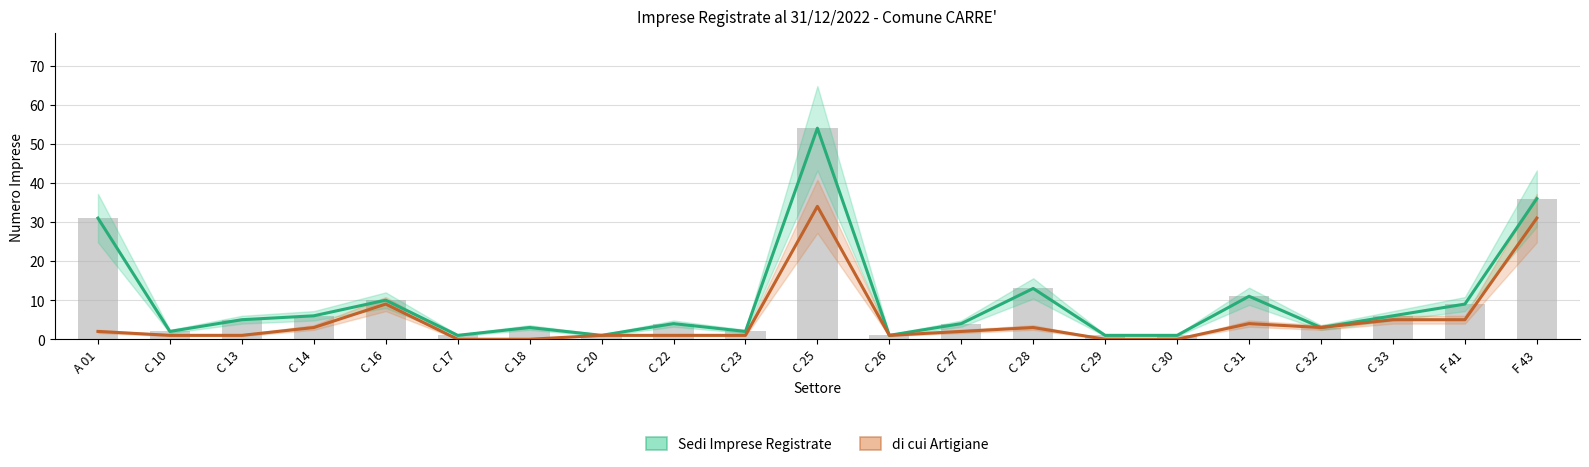

Which series has the largest total across all categories?

Sedi Imprese Registrate